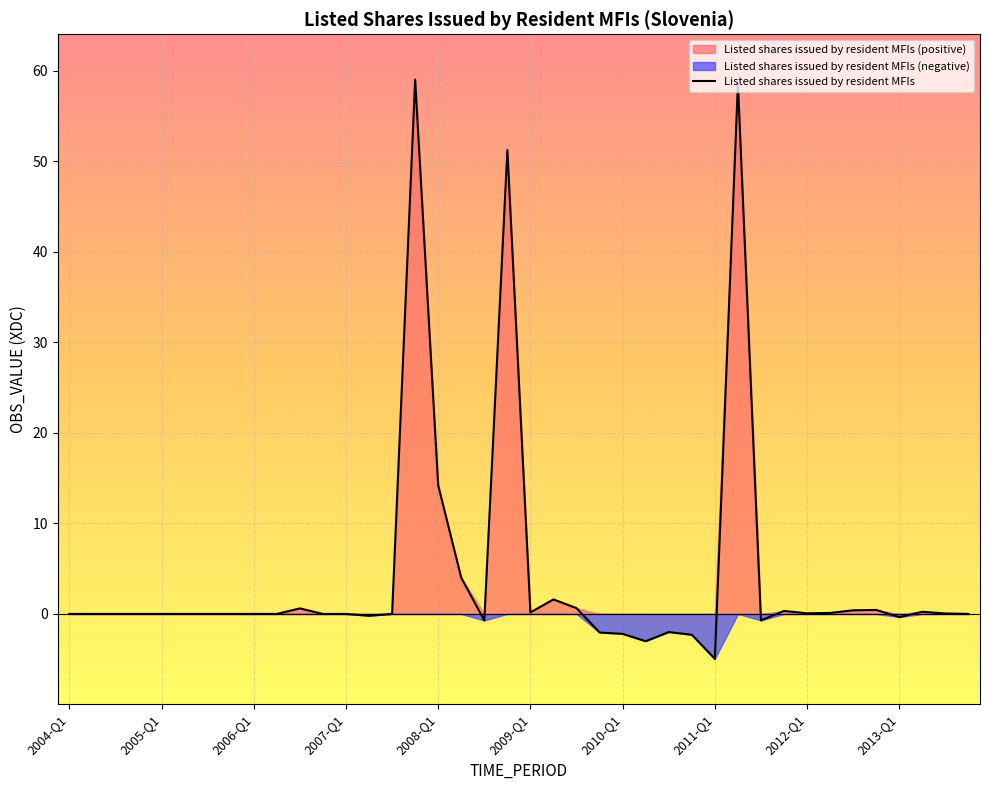

What is the change in value from 2004-Q2 to 2011-Q4?

+0.3